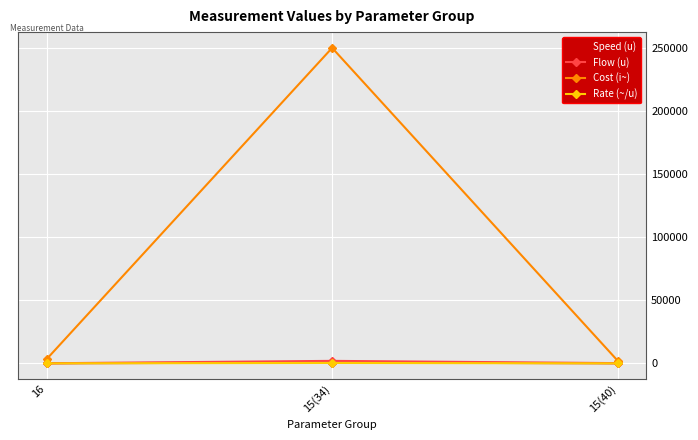

The value of Cost (i~) at 15(34) is 109784.7. True or false?

False